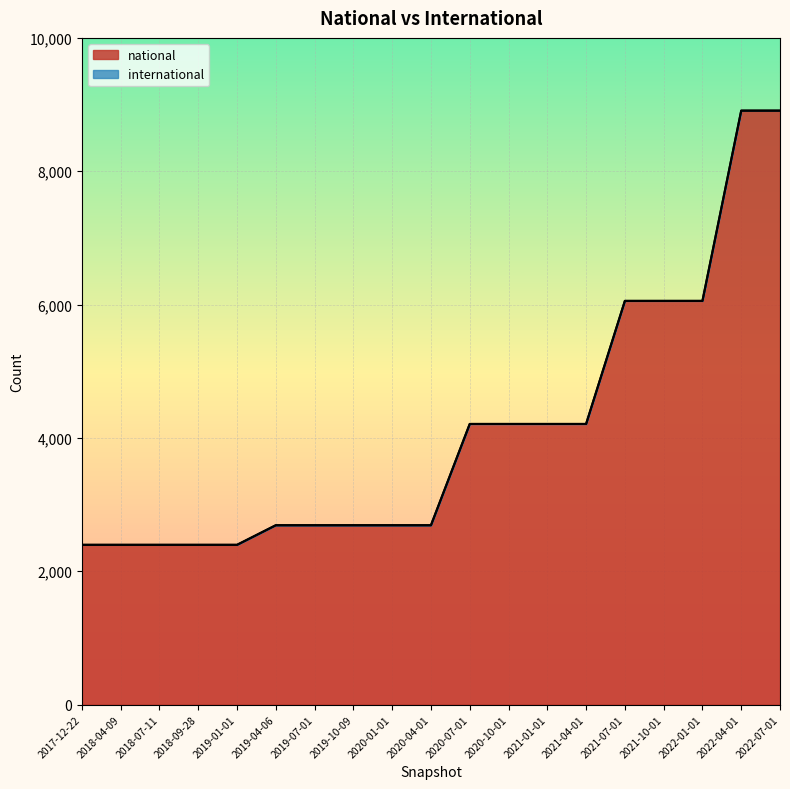

Reading left to right, transcribe all the data shown in this chart.

2396	2396	2396	2396	2396	2690	2690	2690	2690	2690	4209	4209	4209	4209	6055	6055	6055	8909	8909